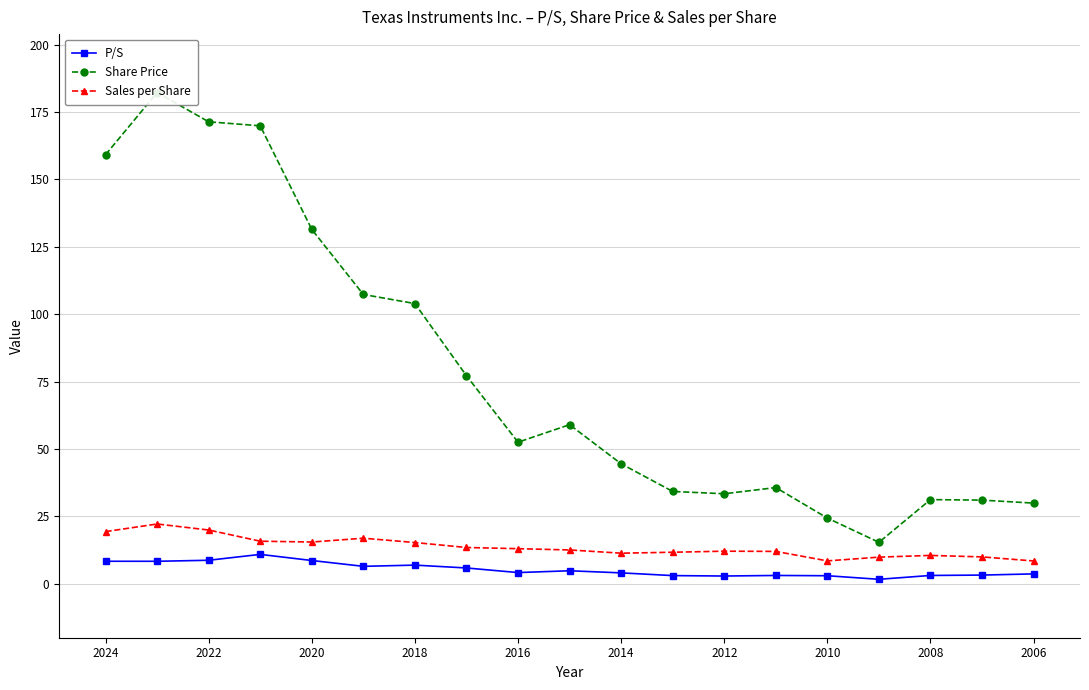

Is the value of P/S at 2018 greater than the value of Sales per Share at 2012?

No